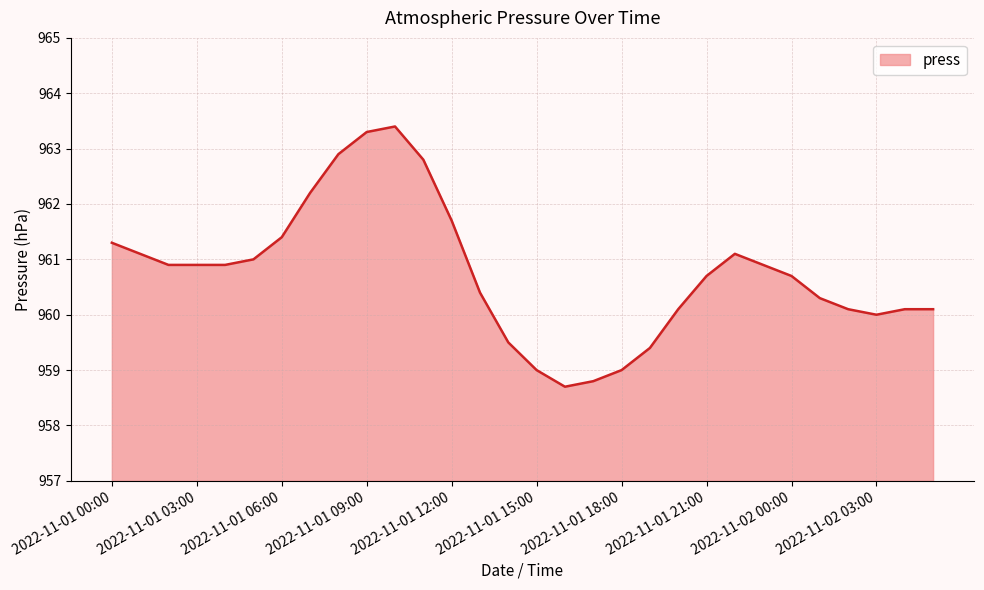

What is the maximum value shown in the chart?

963.4